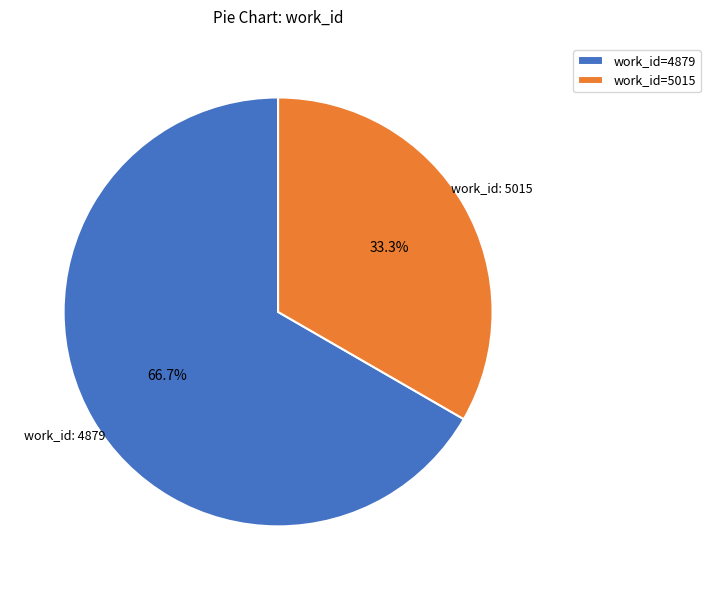

Rank the categories by value from highest to lowest.

work_id=4879, work_id=5015